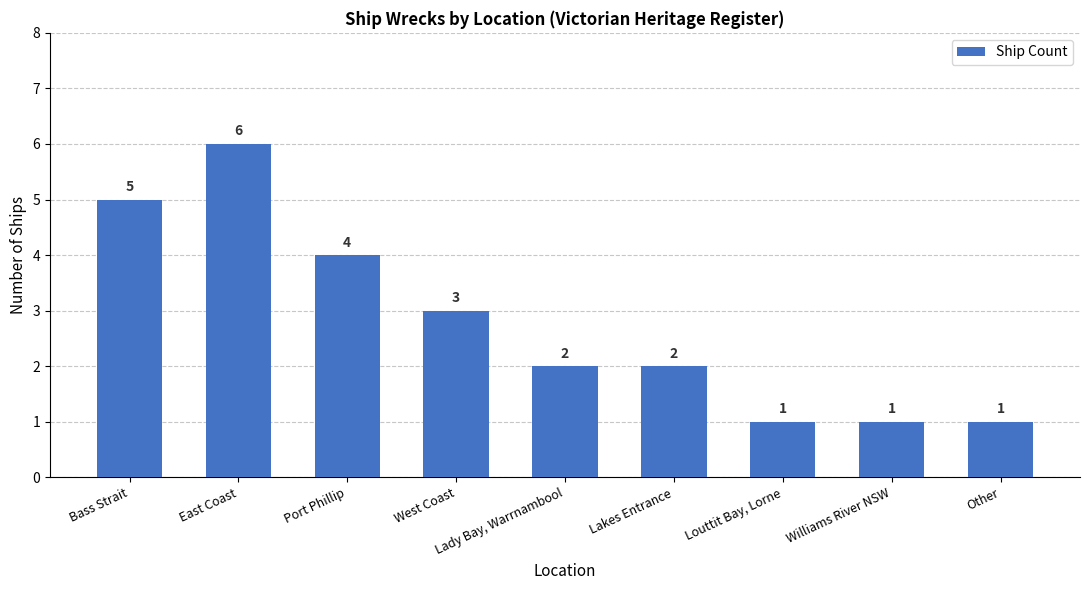

At which label does the data first exceed 2?

Bass Strait